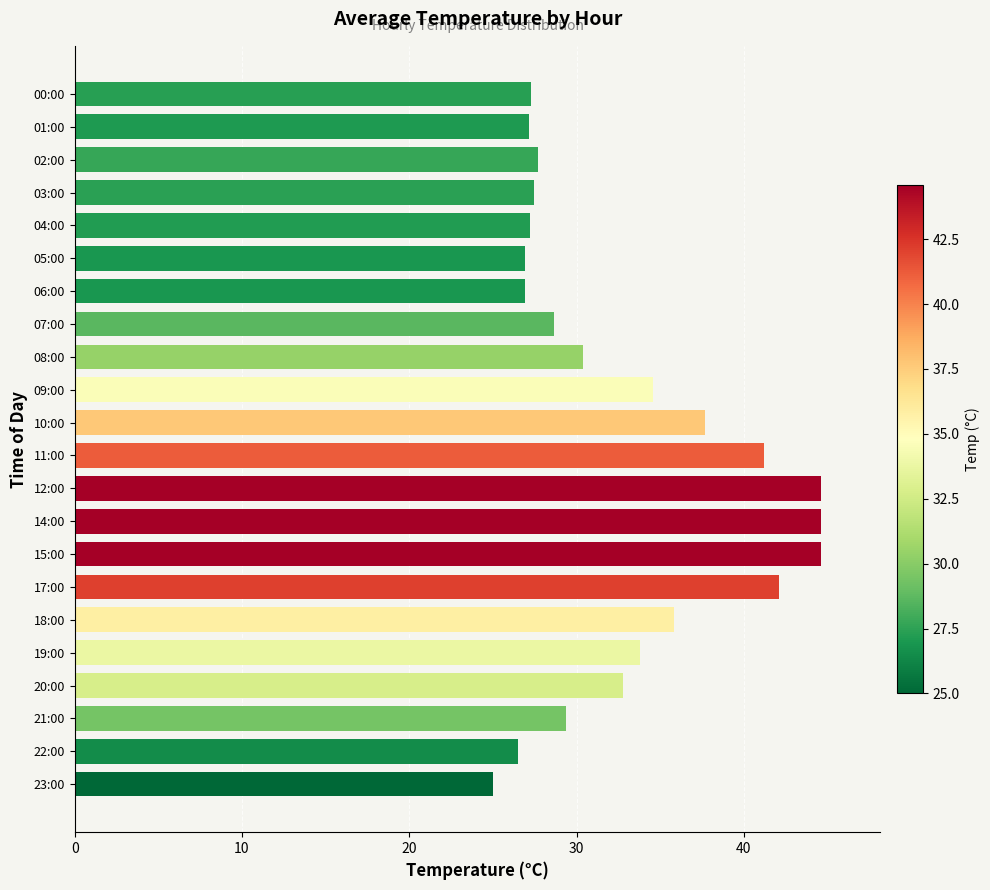

Does the chart contain any negative values?

No